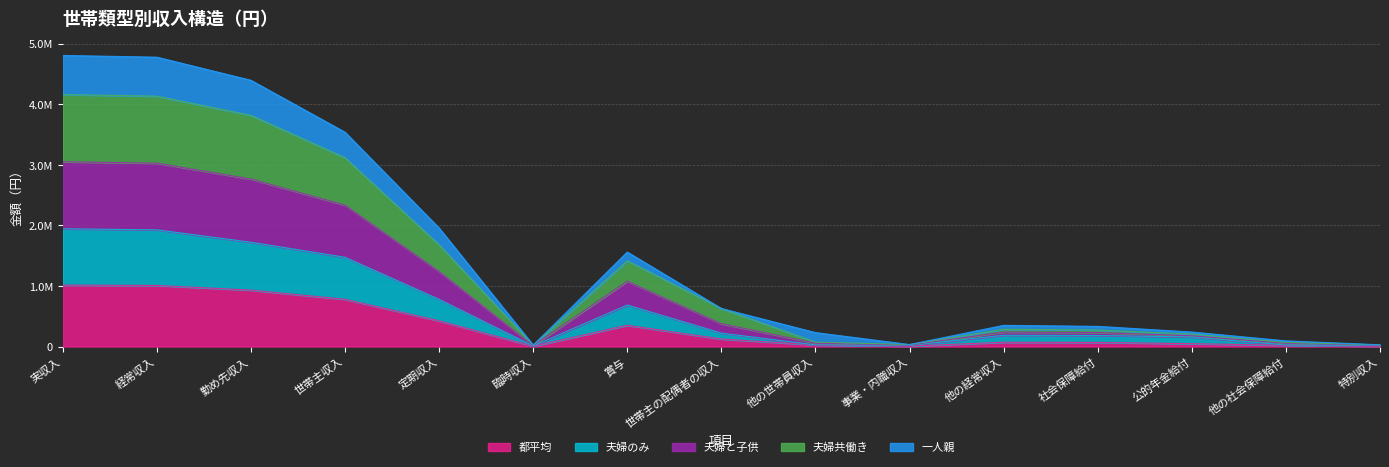

Which series has the largest range (max minus min)?

夫婦共働き